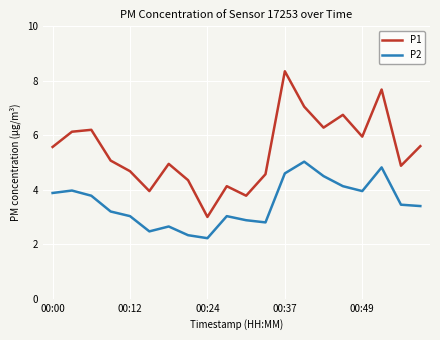

In P2, how many points are lower than both neighbors (excluding endpoints)?

4